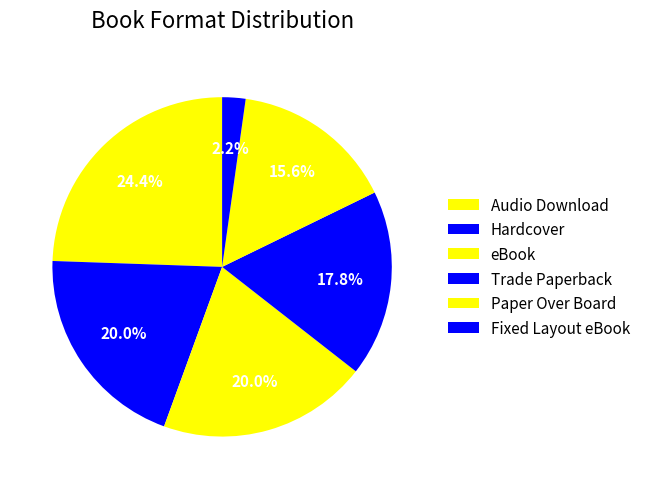

How many segments does this pie chart have?

6